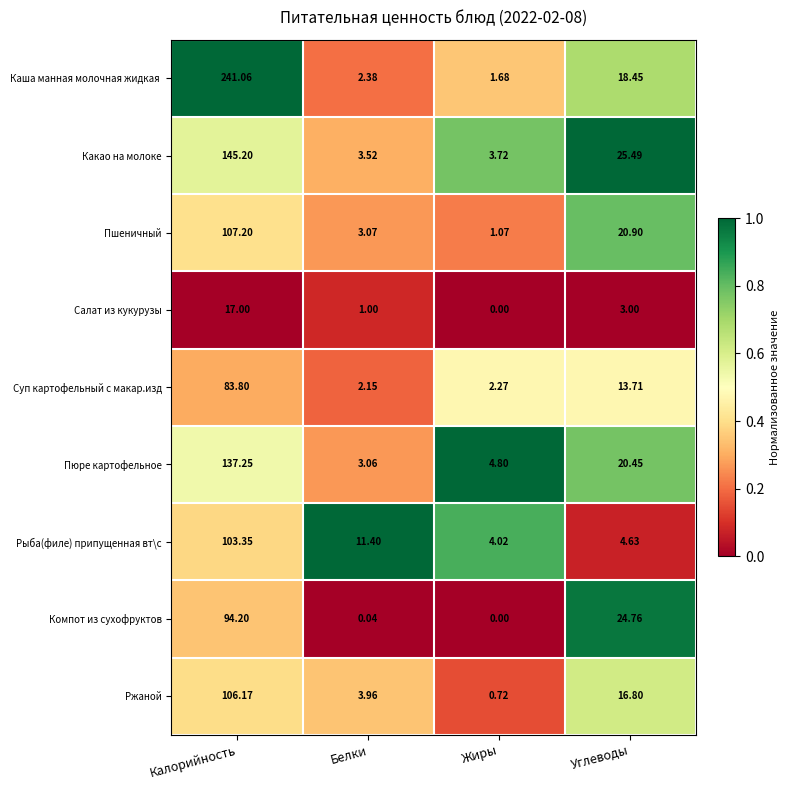

Rank the categories by Ржаной value from lowest to highest.

Жиры, Белки, Углеводы, Калорийность